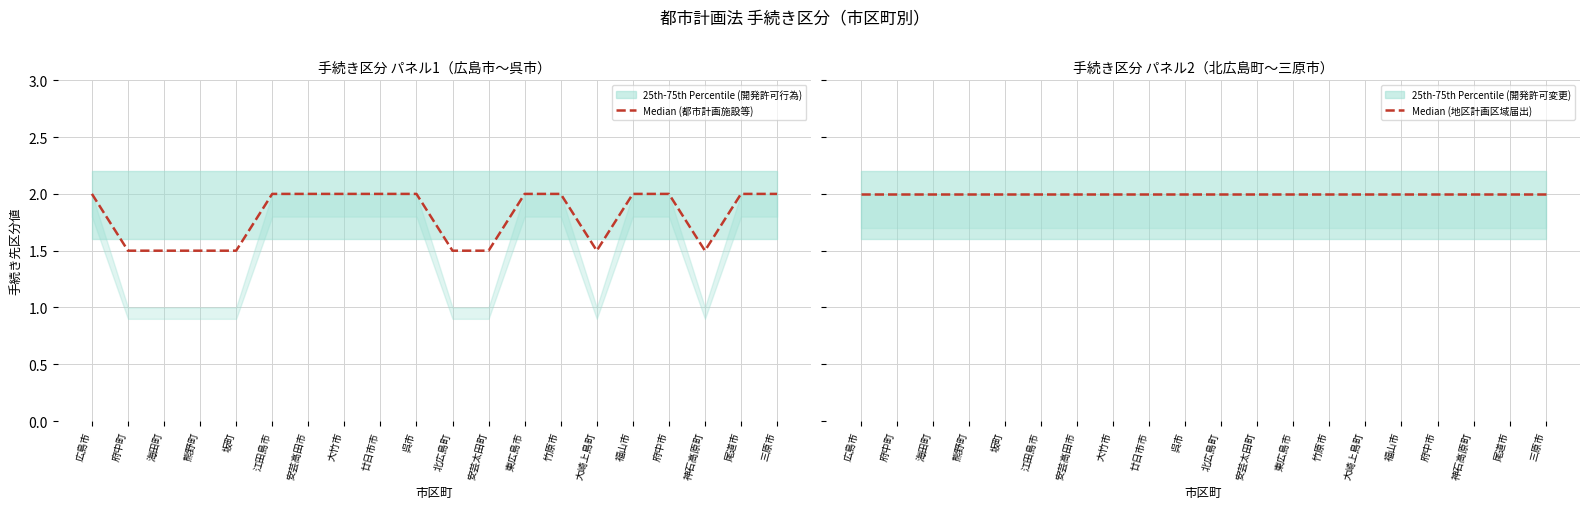

What is the value of the Median (地区計画区域届出) point at the 13th from the left?

2.0